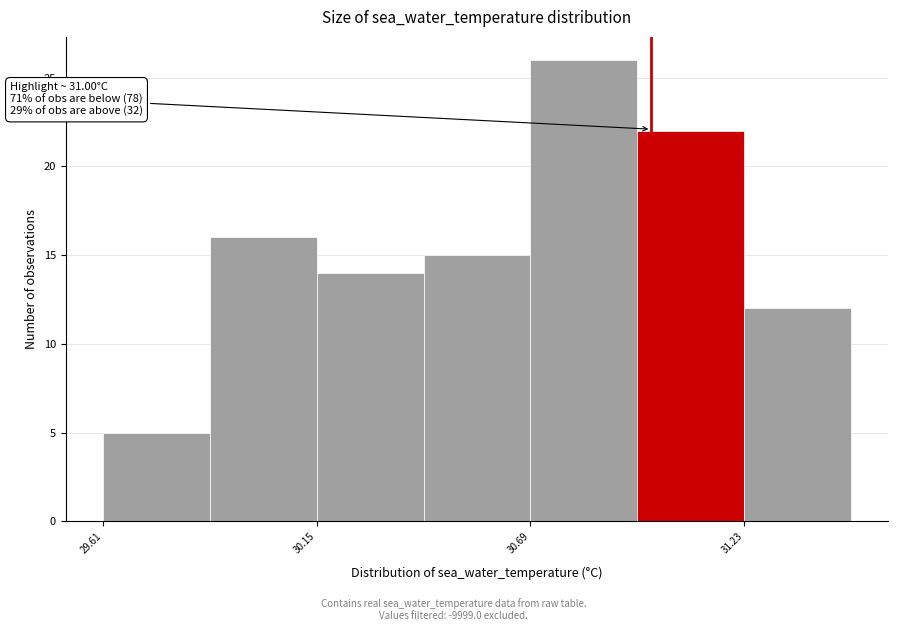

Around what value on the x-axis is the tallest bar? Give the approximate position of its centre, as read against the axis.

30.8